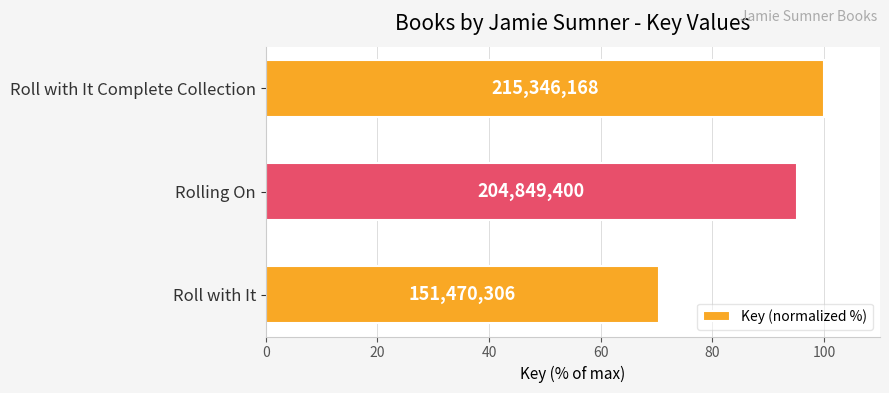

Does the chart contain any negative values?

No